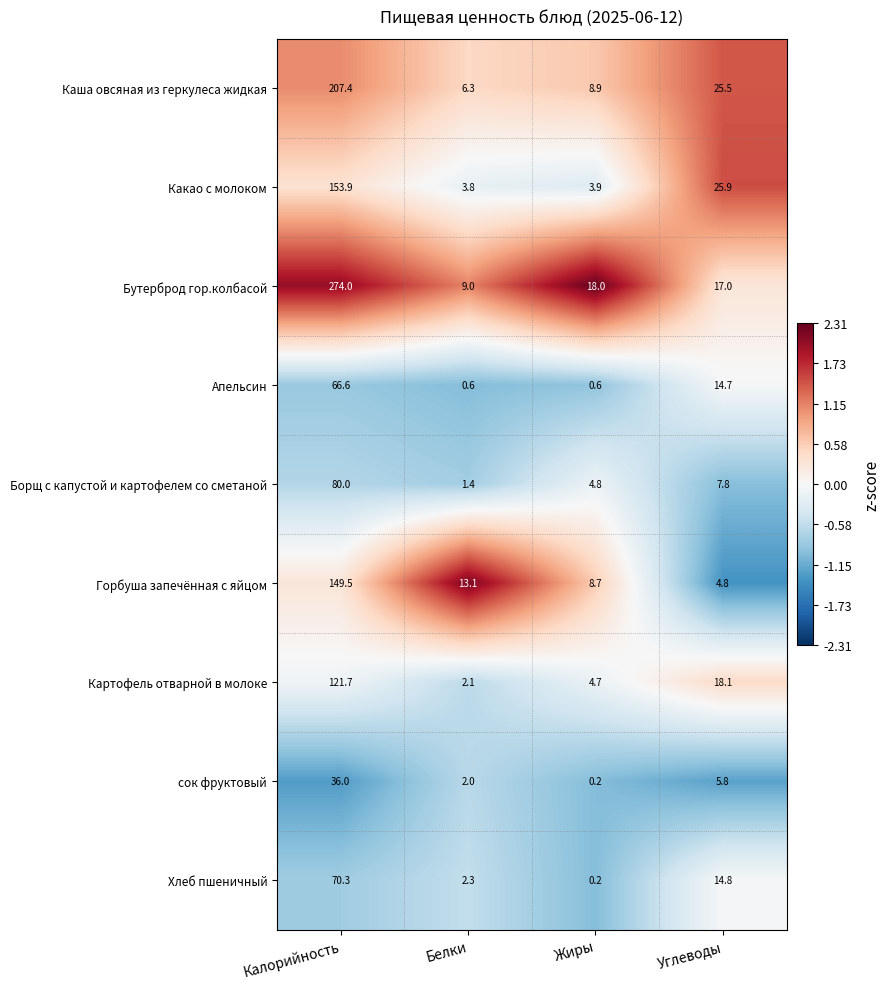

How many data points does each series have?

4